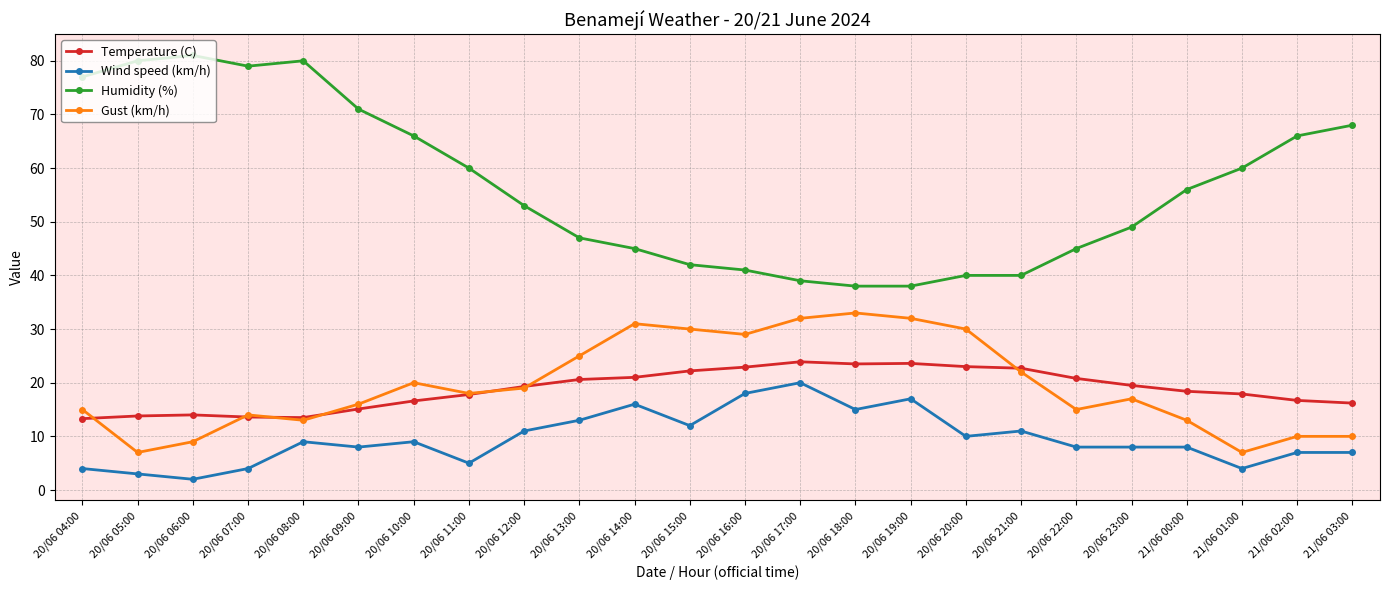

True or false: Wind speed (km/h) has a value of 11.0 at 20/06 21:00.

True